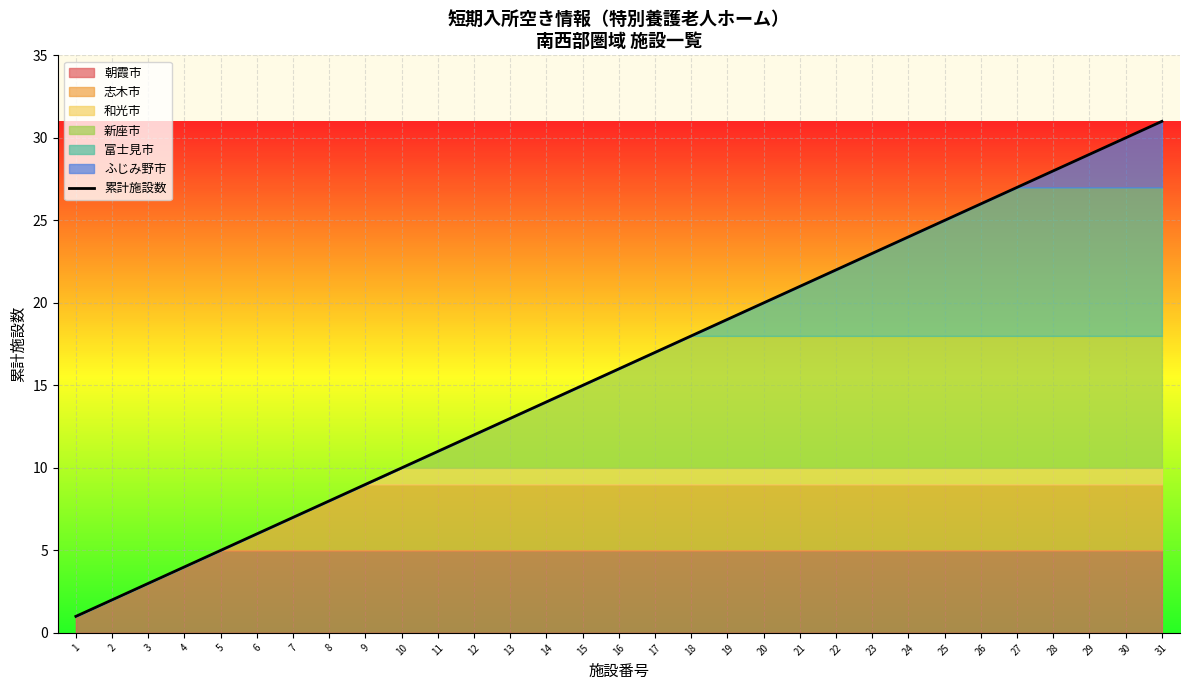

Which has a higher value, 24 or 27?

27